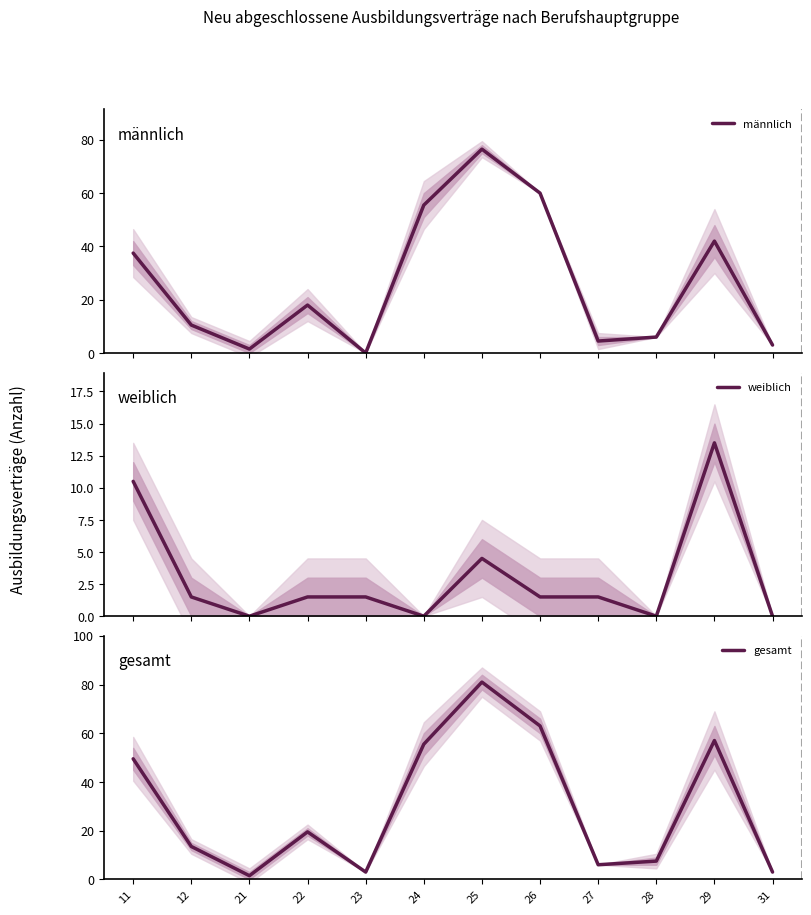

What is the difference between the maximum and second lowest values in the weiblich series?

13.5